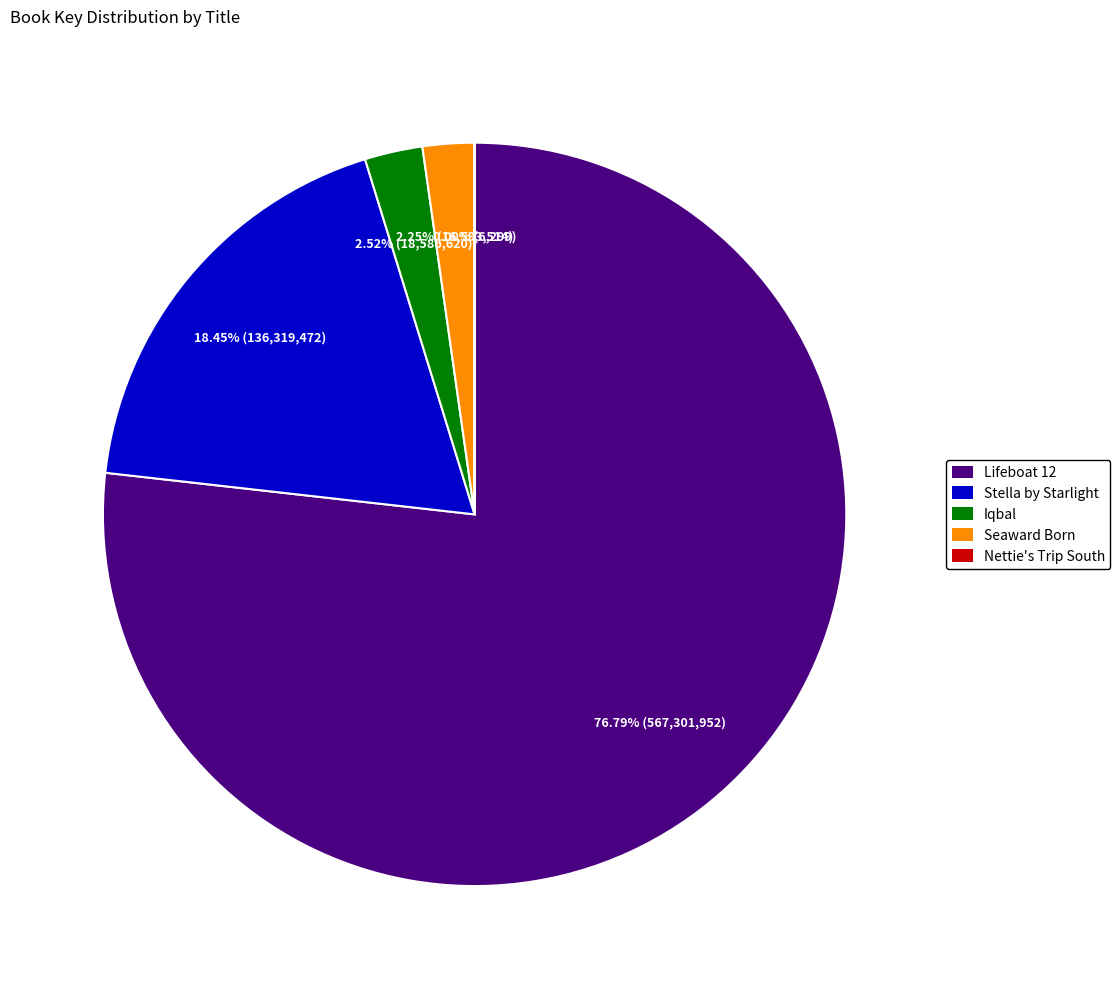

What is the largest slice in the pie chart?

Lifeboat 12